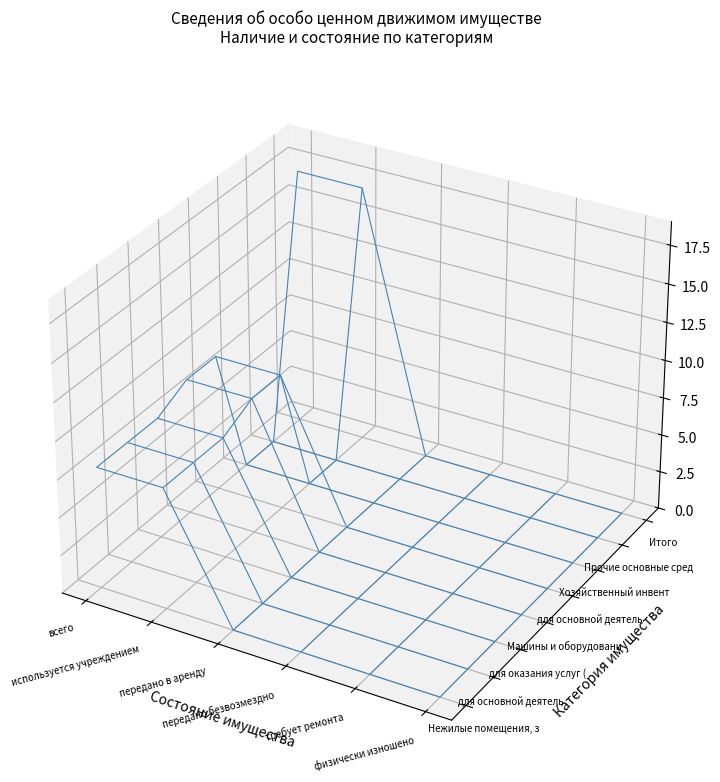

The для основной деятельности (1100) series shows 0 at 2. True or false?

True